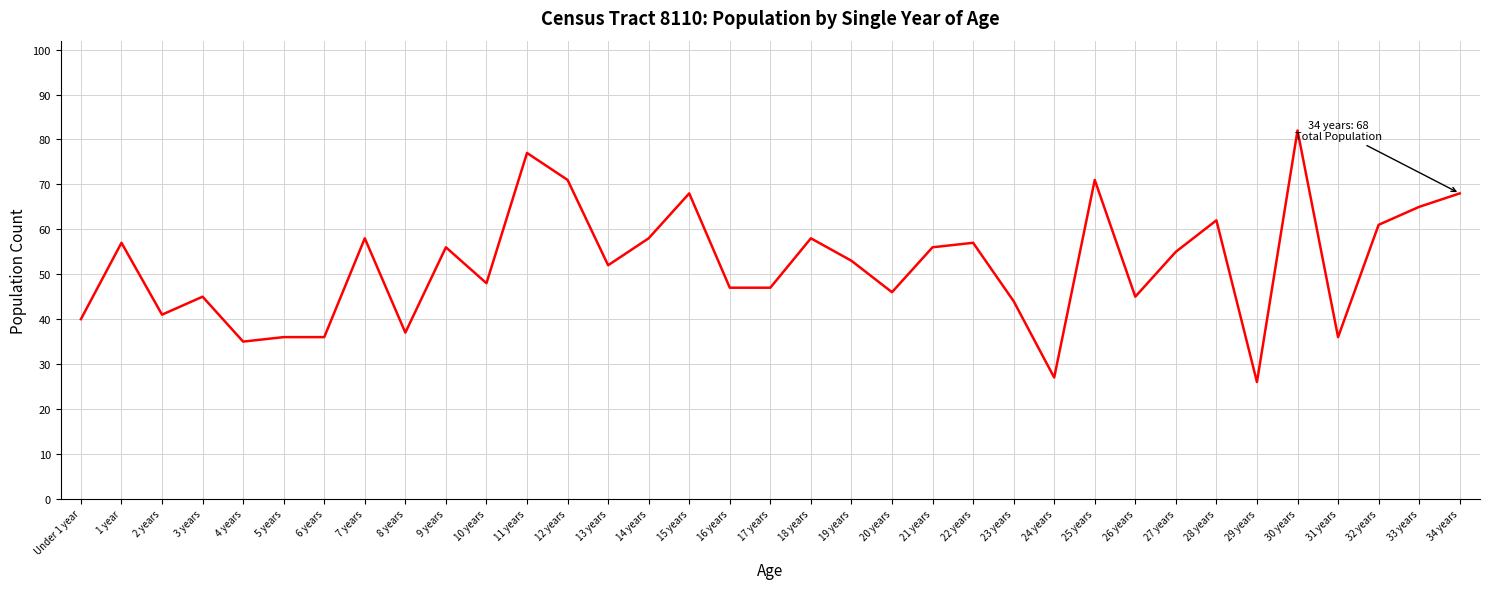

What is the sum of the values at 8 years and 3 years?

82